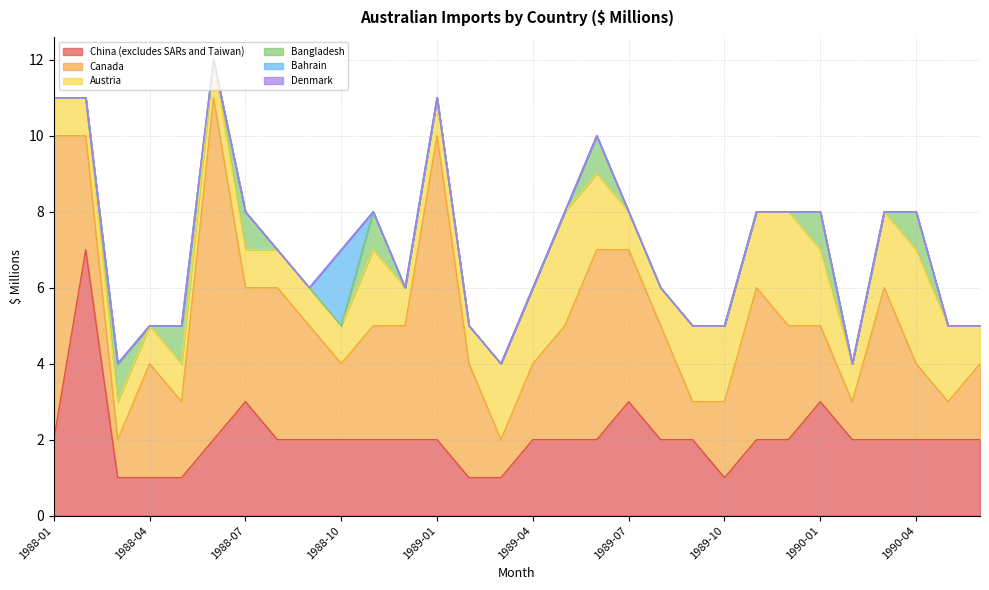

True or false: Denmark has more than 1 points higher than both neighbors.

False